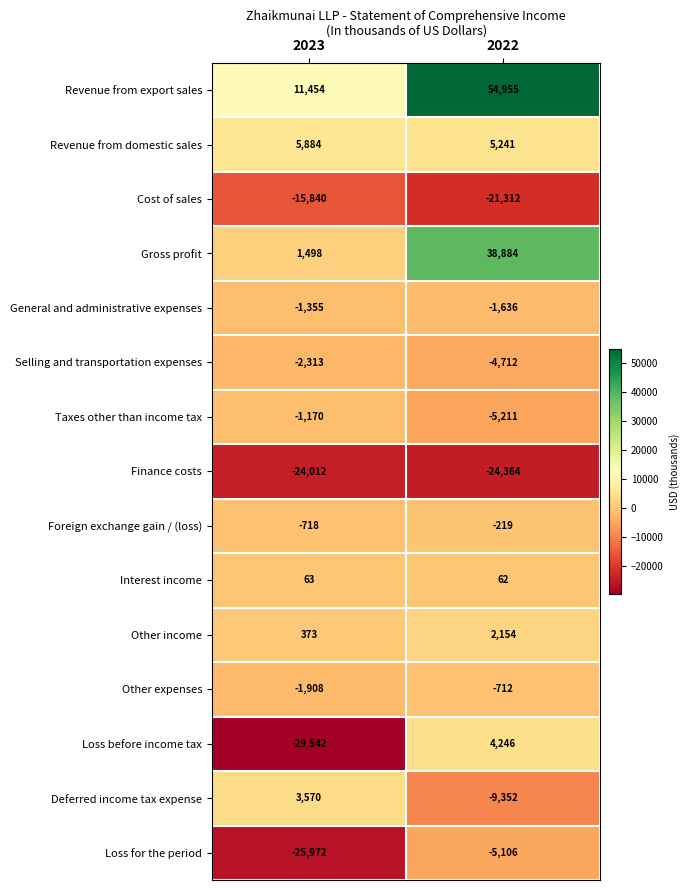

Which series has the widest spread of values?

Revenue from export sales